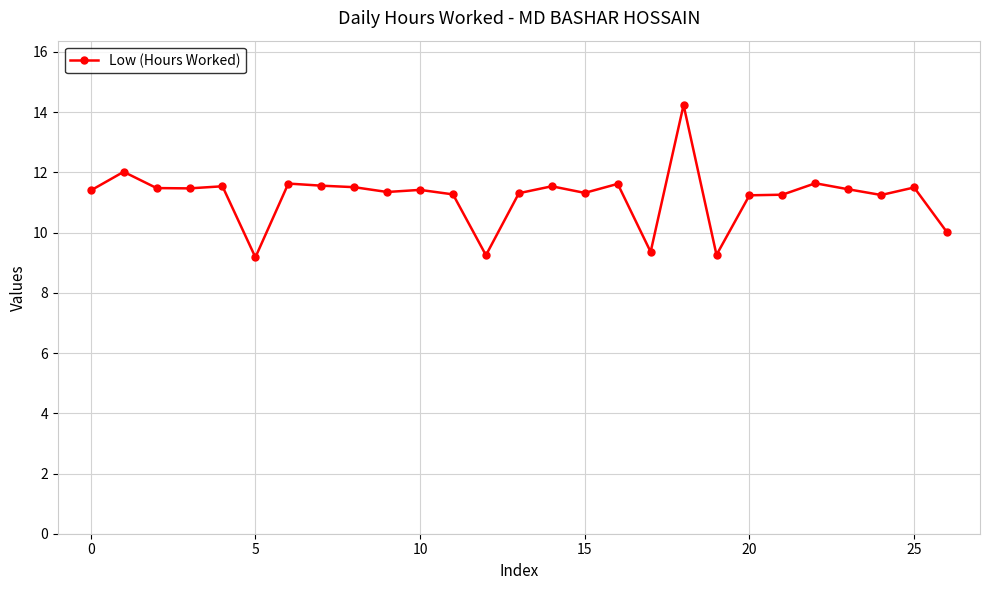

What is the minimum value shown in the chart?

9.2